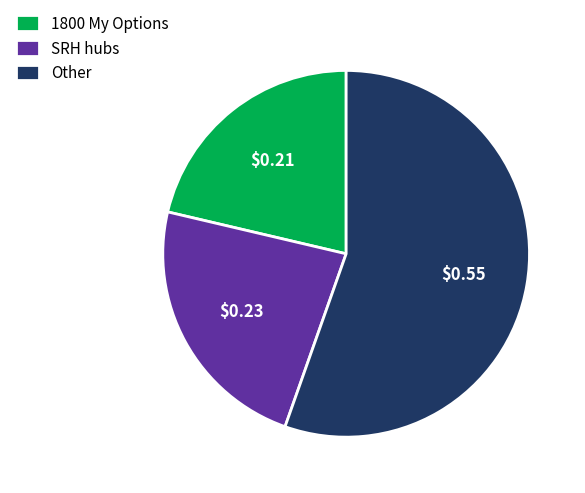

Count the number of slices in the pie.

3